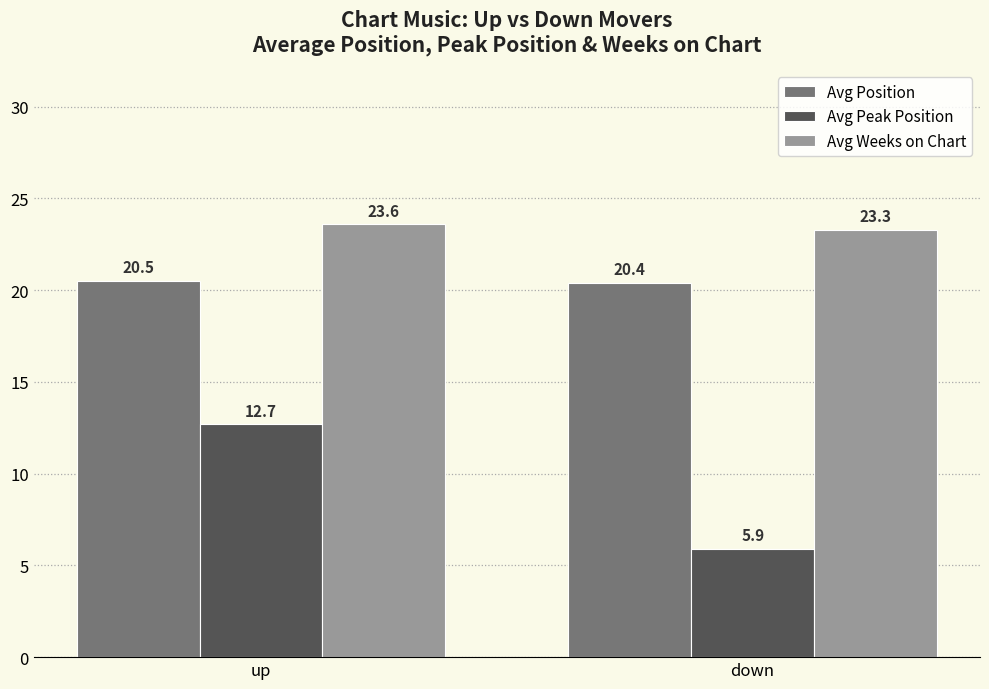

True or false: Avg Weeks on Chart has a value of 23.6 at up.

True